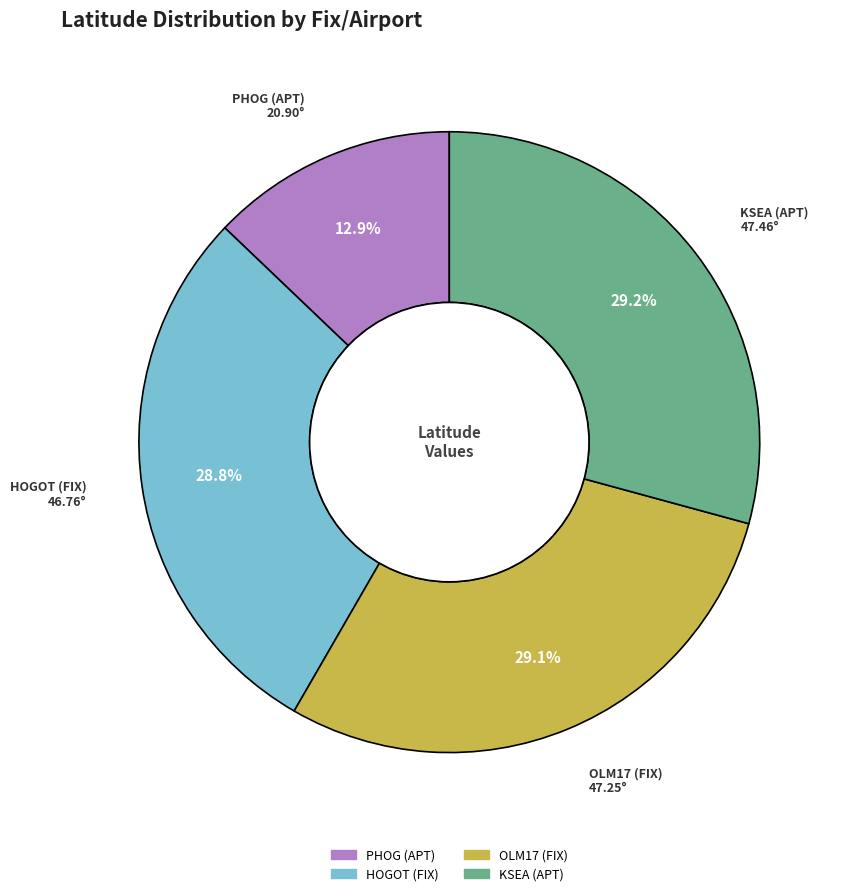

What is the smallest slice in the pie chart?

PHOG (APT)